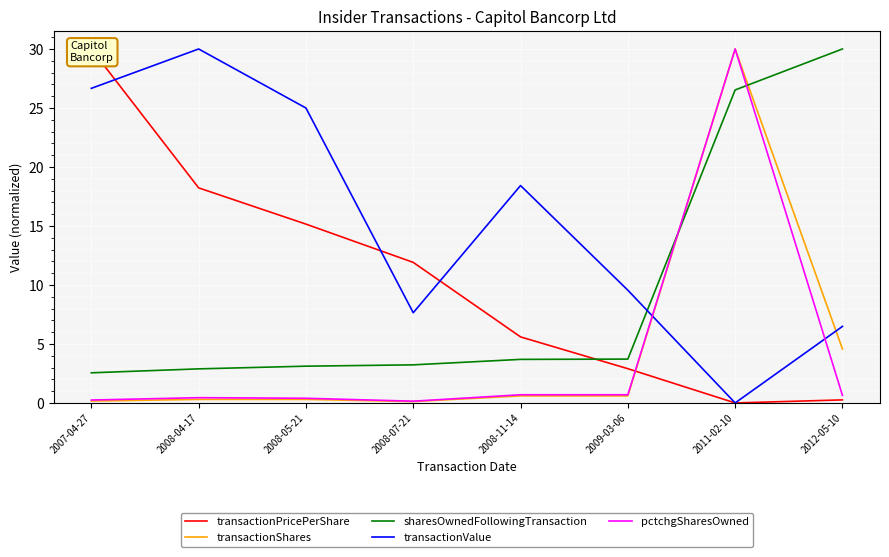

What is the sum of all pctchgSharesOwned values?

33.3